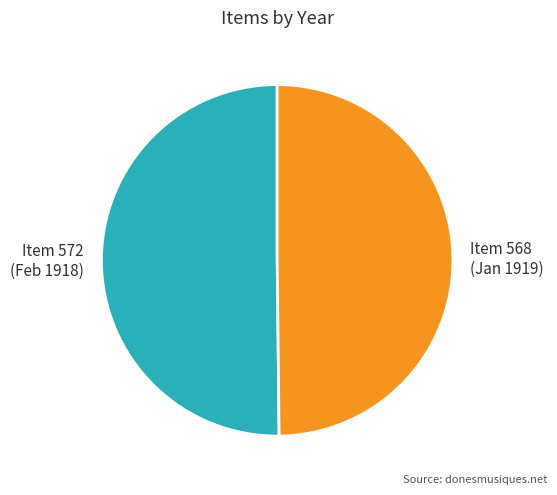

What is the ratio of the value at Item 568 (Jan 1919) to the value at Item 572 (Feb 1918)?

1.0